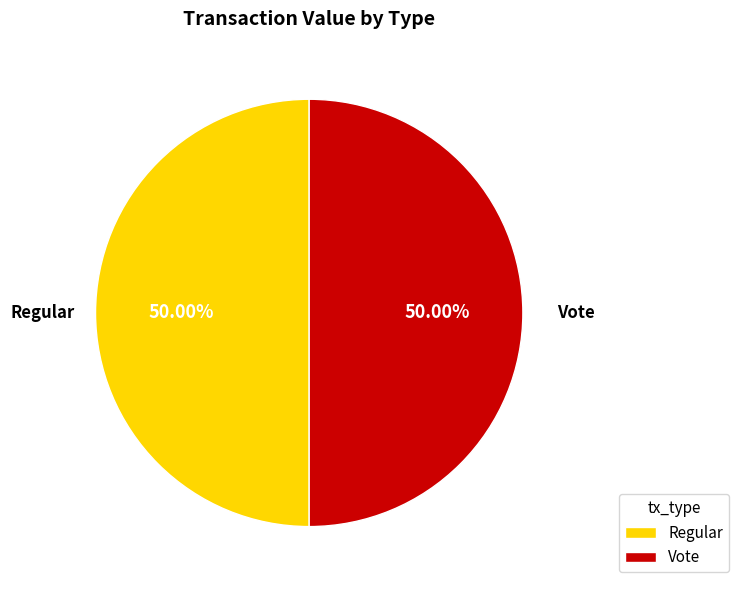

How many slices are in this pie chart?

2